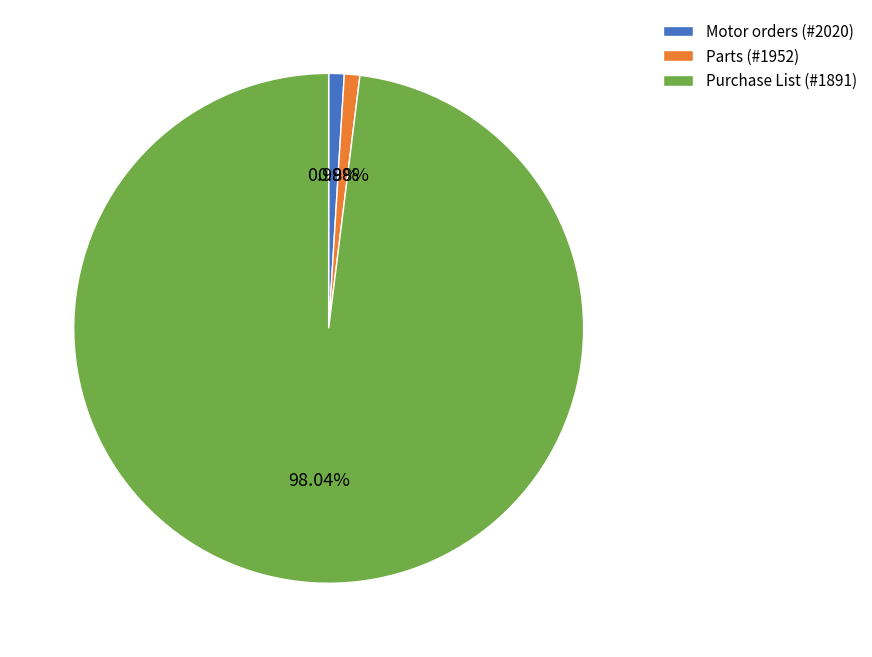

Does any single category account for the majority?

Yes